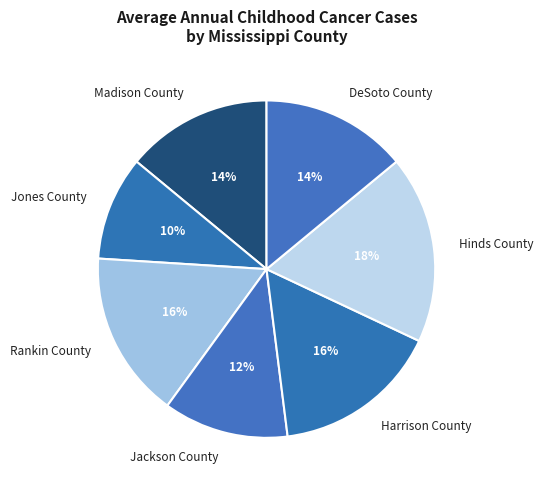

How many segments does this pie chart have?

7